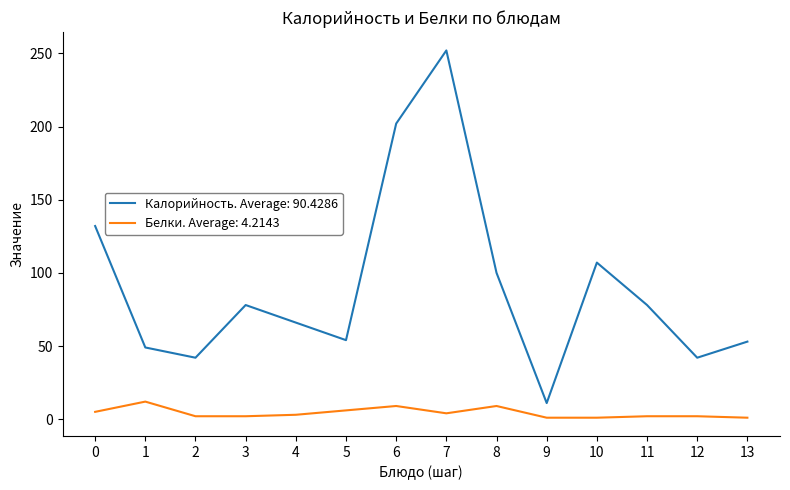

Rank the series by their maximum value, from lowest to highest.

Белки. Average: 4.2143, Калорийность. Average: 90.4286